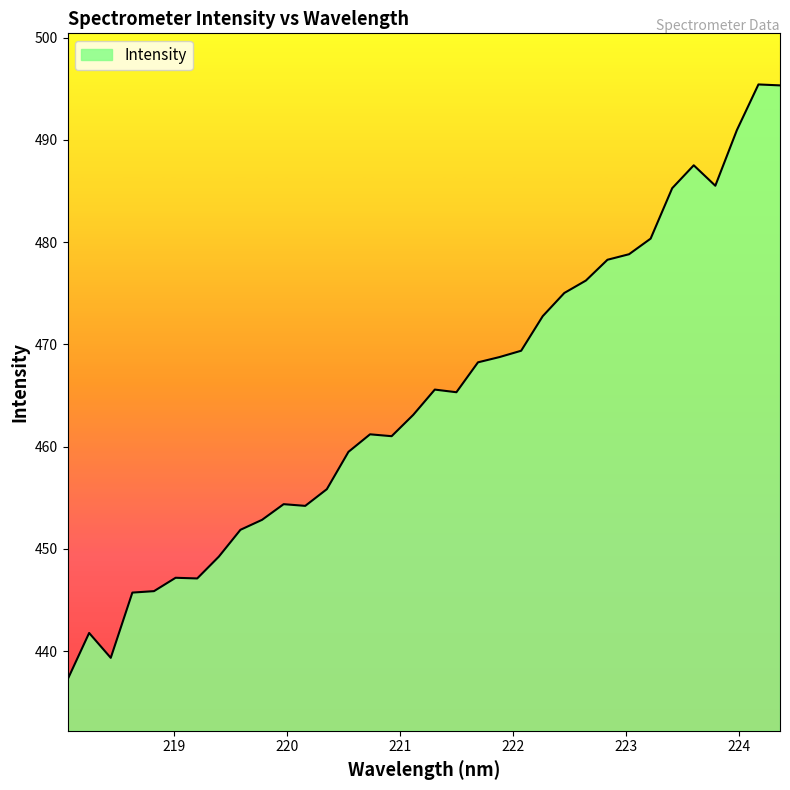

What is the average value?

464.9